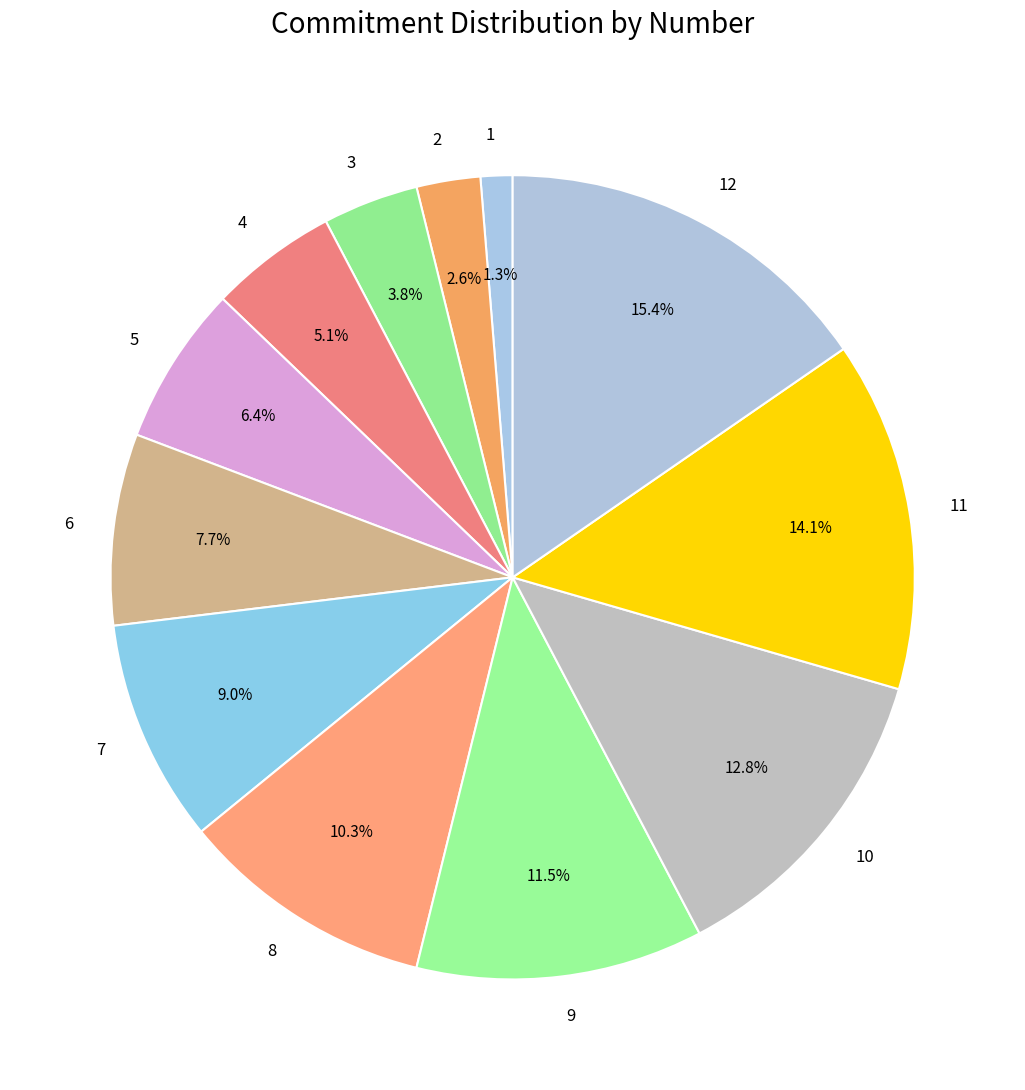

Between 11 and 6, which is larger?

11